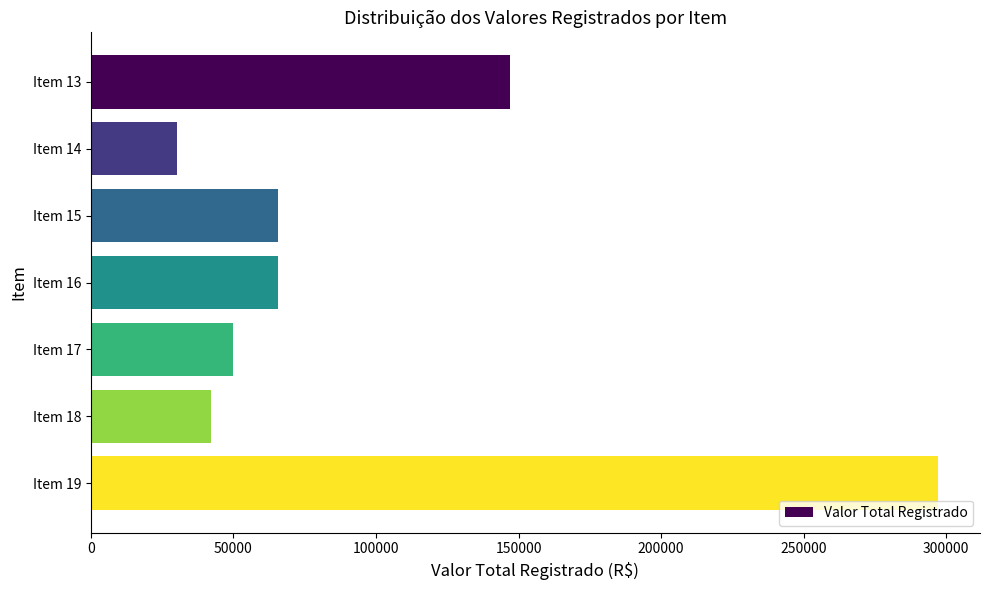

What is the value of the 6th bar from the top?

41997.9